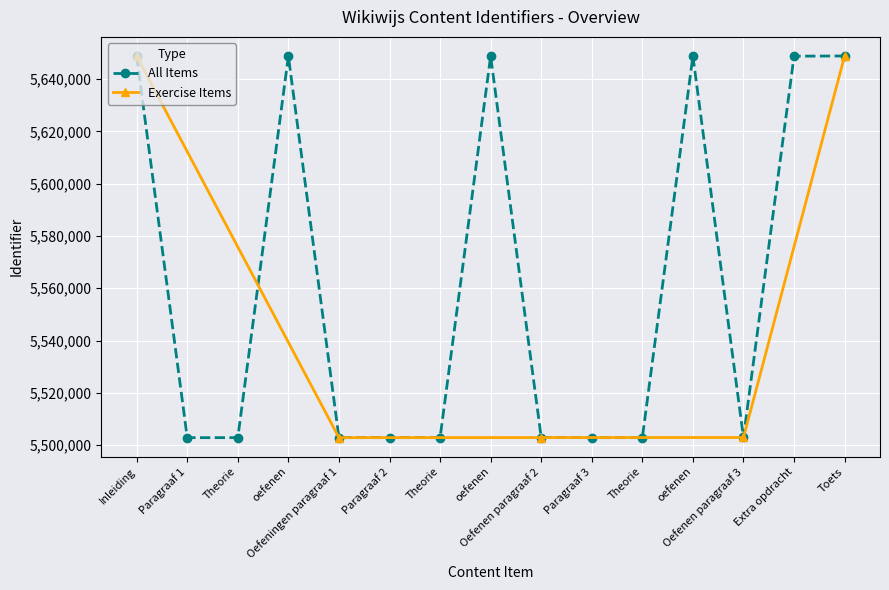

Reading right to left, list all the values displayed in this chart.

Toets=5648878	Extra opdracht=5648805	Oefenen paragraaf 3=5502893	oefenen=5648803	Theorie=5502838	Paragraaf 3=5502834	Oefenen paragraaf 2=5502863	oefenen=5648801	Theorie=5502837	Paragraaf 2=5502832	Oefeningen paragraaf 1=5502841	oefenen=5648800	Theorie=5502835	Paragraaf 1=5502830	Inleiding=5648770